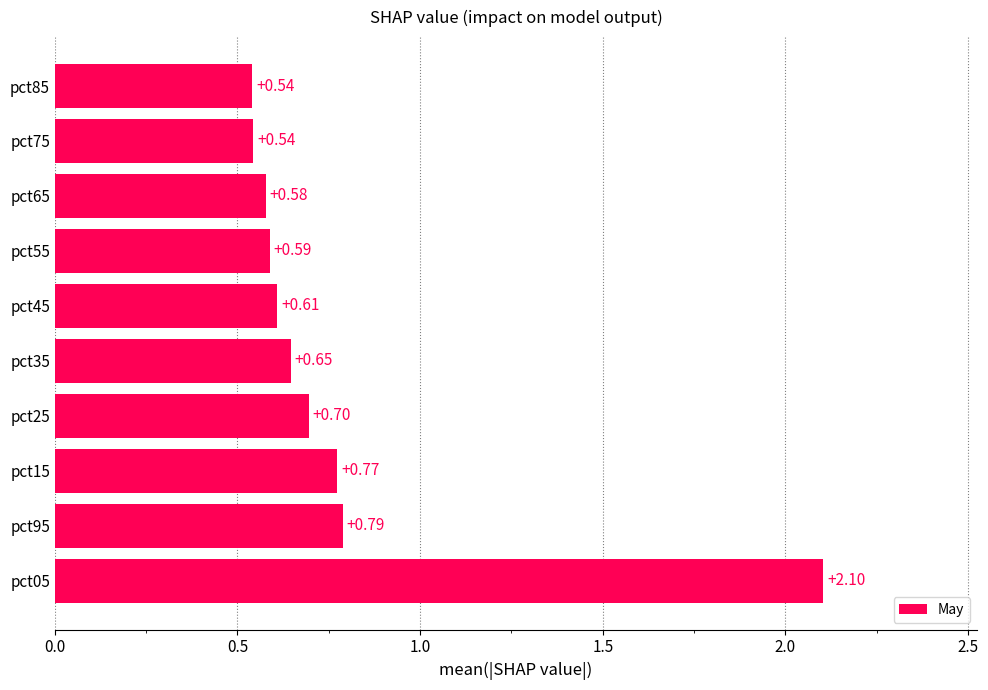

Which label corresponds to the largest value in the chart?

pct05